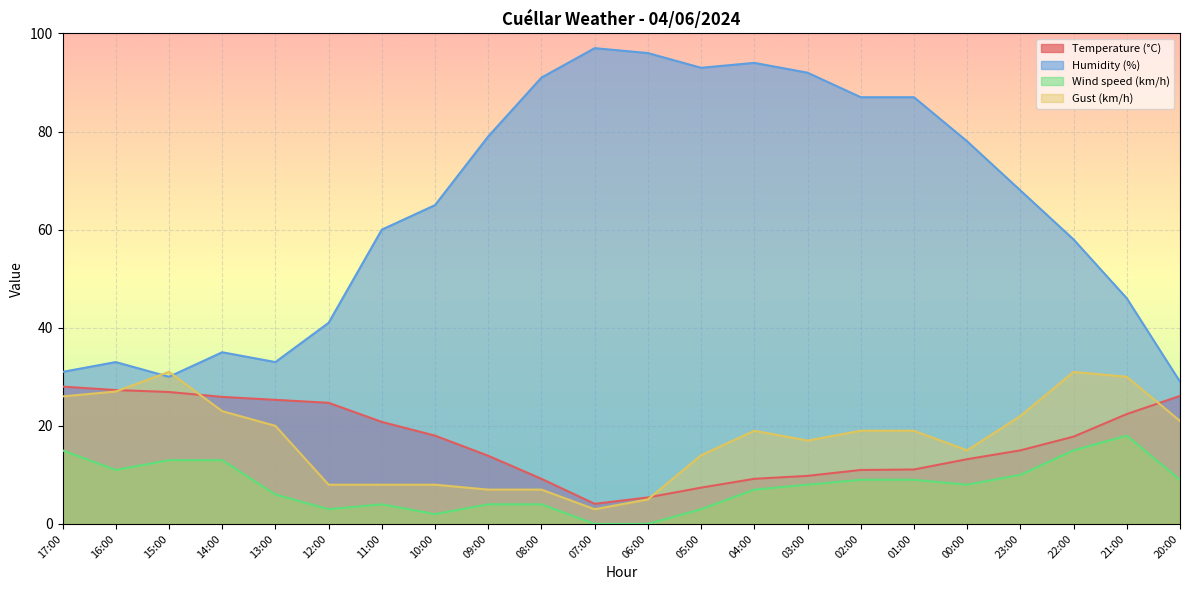

What is the sum of all Gust (km/h) values?

380.0